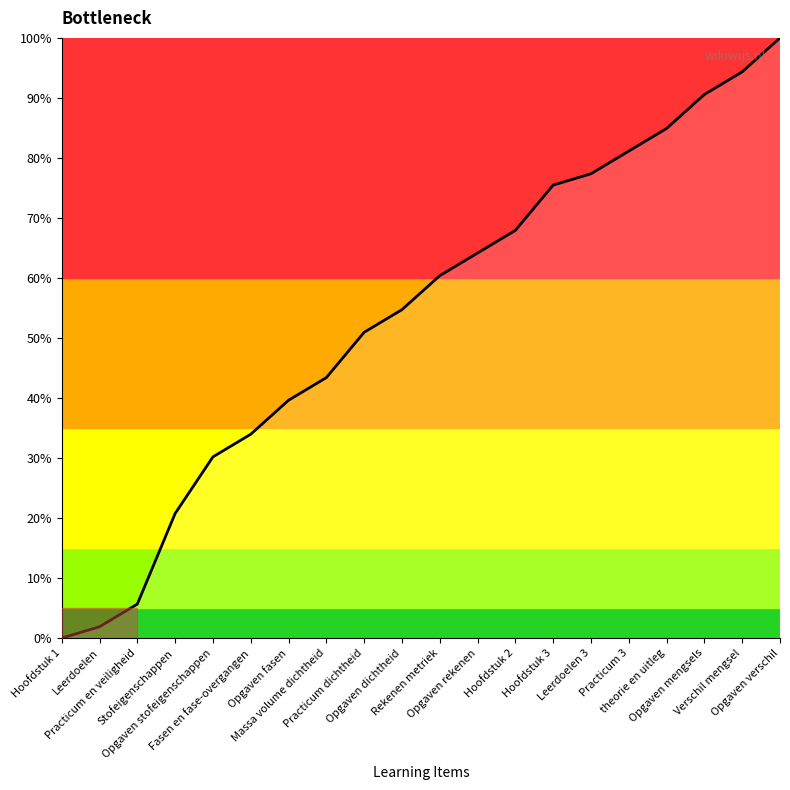

What position from the left is Opgaven mengsels?

18